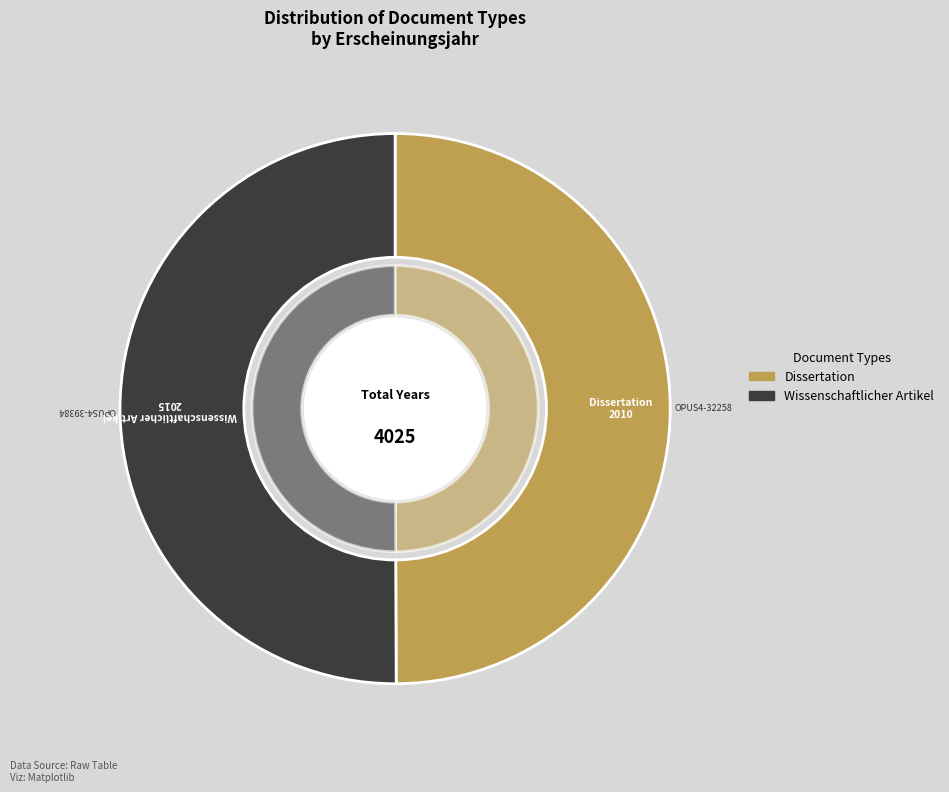

To the nearest percent, what is the average slice percentage?

50%